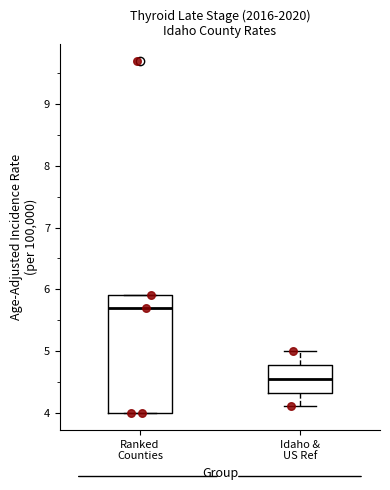

Reading left to right, transcribe this box plot: for each box, give where its median line is, the range the box spans, and where its two whiskers end, as read against the y-axis. The values are not printed on the chart, so give them approximately, as read against the axis.

Ranked Counties: median 5.7, box 4.0 to 5.9, whiskers 4.0 to 5.9
Idaho & US Ref: median 4.6, box 4.3 to 4.8, whiskers 4.1 to 5.0